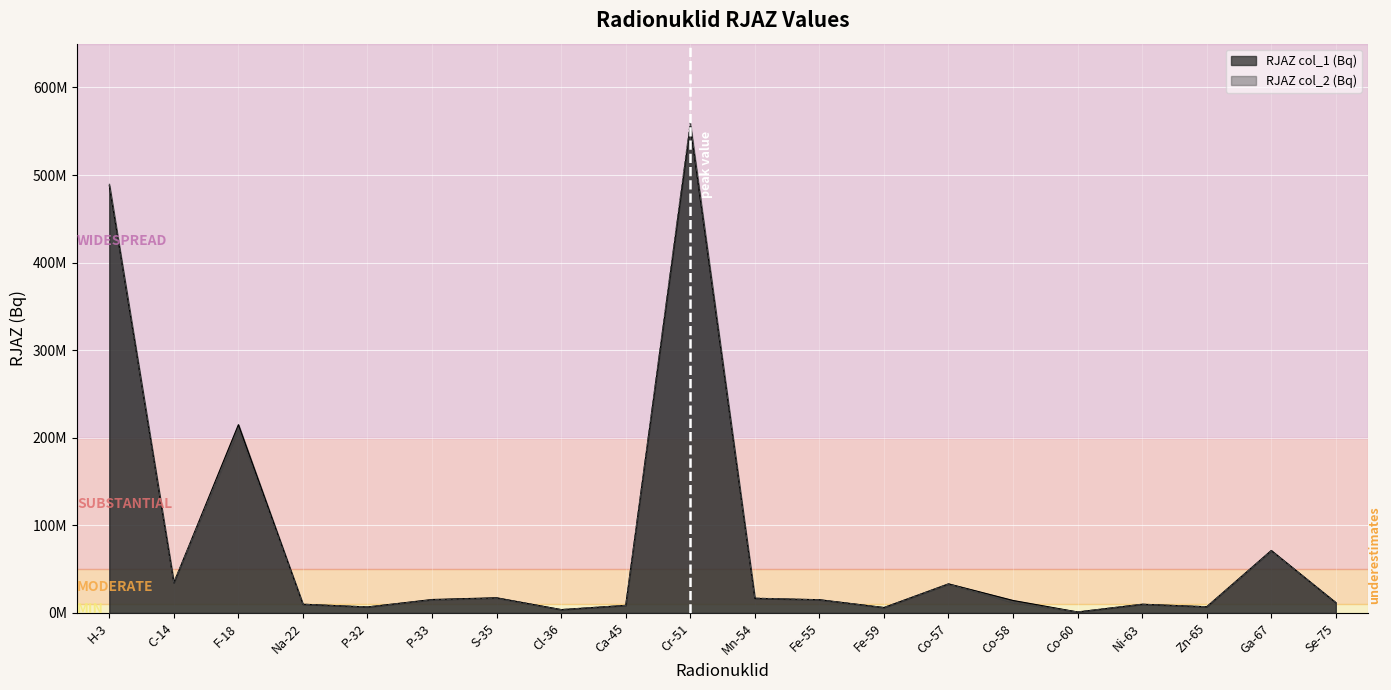

Which series changed the most between H-3 and P-33?

RJAZ col_2 (Bq)